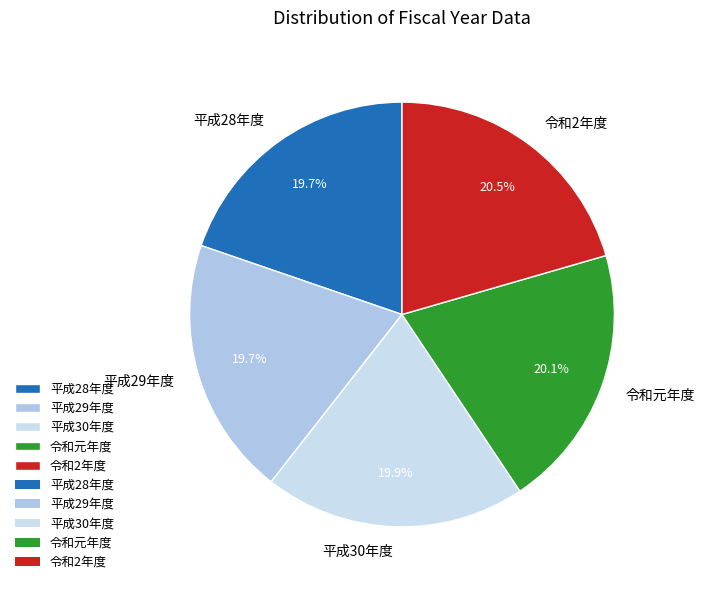

What percentage do 平成28年度 and 平成29年度 together represent?

39.4%